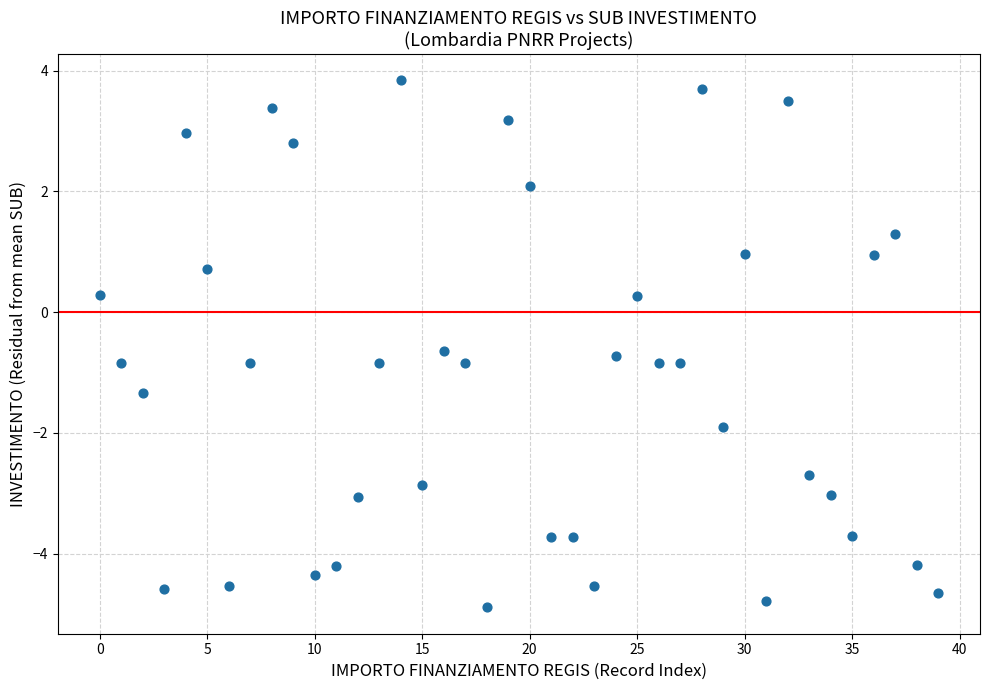

What is the range of Y values (max minus min)?

9.7